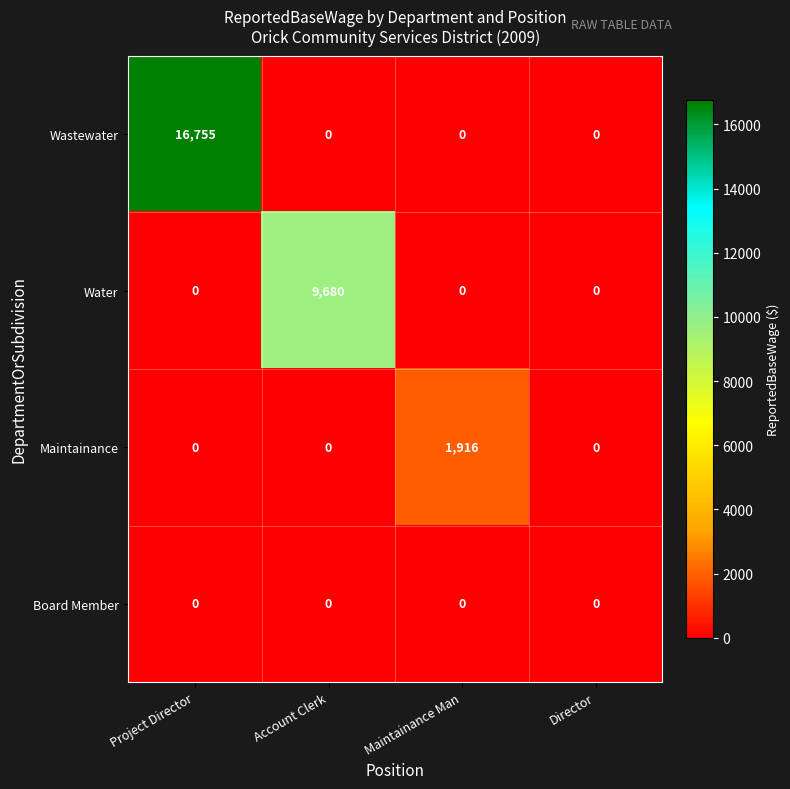

How many distinct data groups are displayed?

4